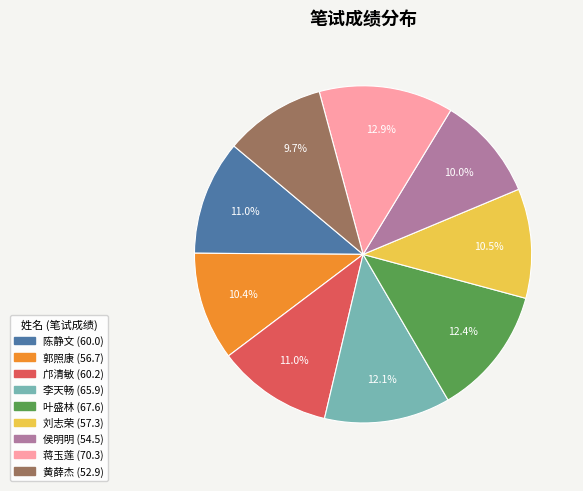

What portion of the pie excludes 陈静文?

89.0%